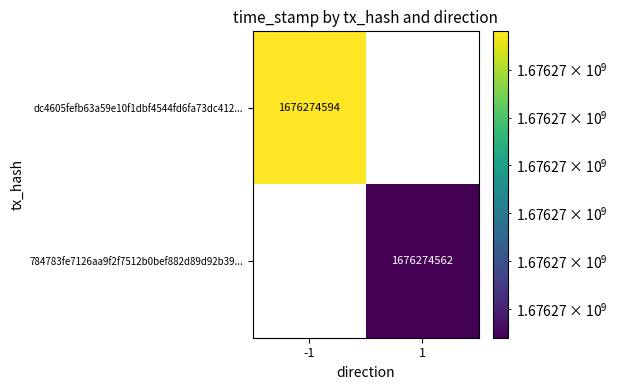

What is the total value across all series at time_stamp?

3352549156